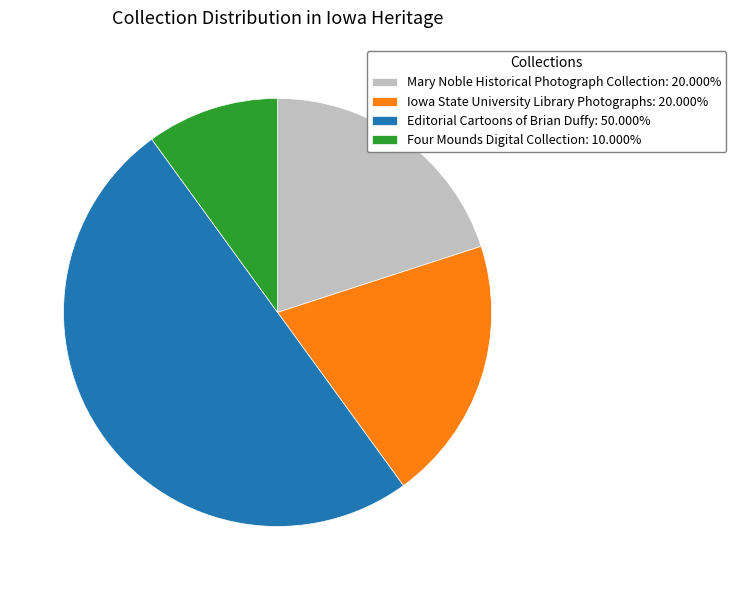

Approximately how many times larger is the value at Iowa State University Library Photographs: 20.000% compared to Mary Noble Historical Photograph Collection: 20.000%?

1.0